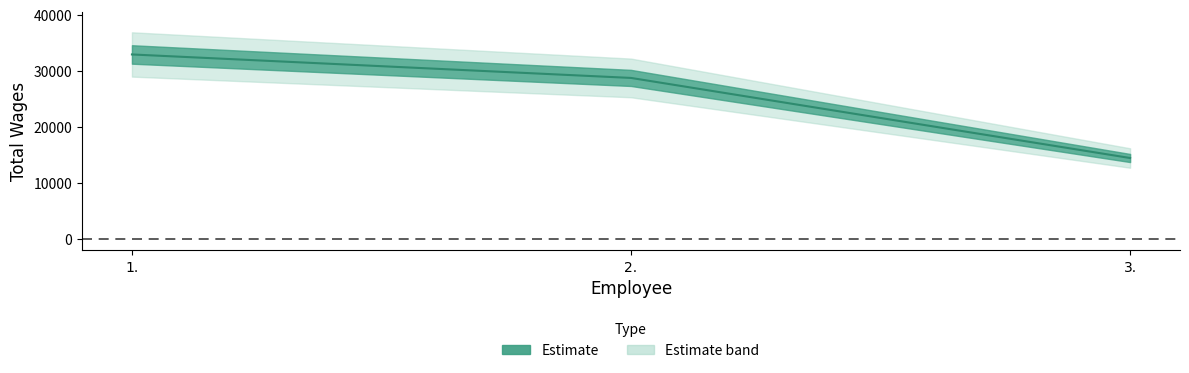

Reading left to right, list all the values displayed in this chart.

32940	28752	14467